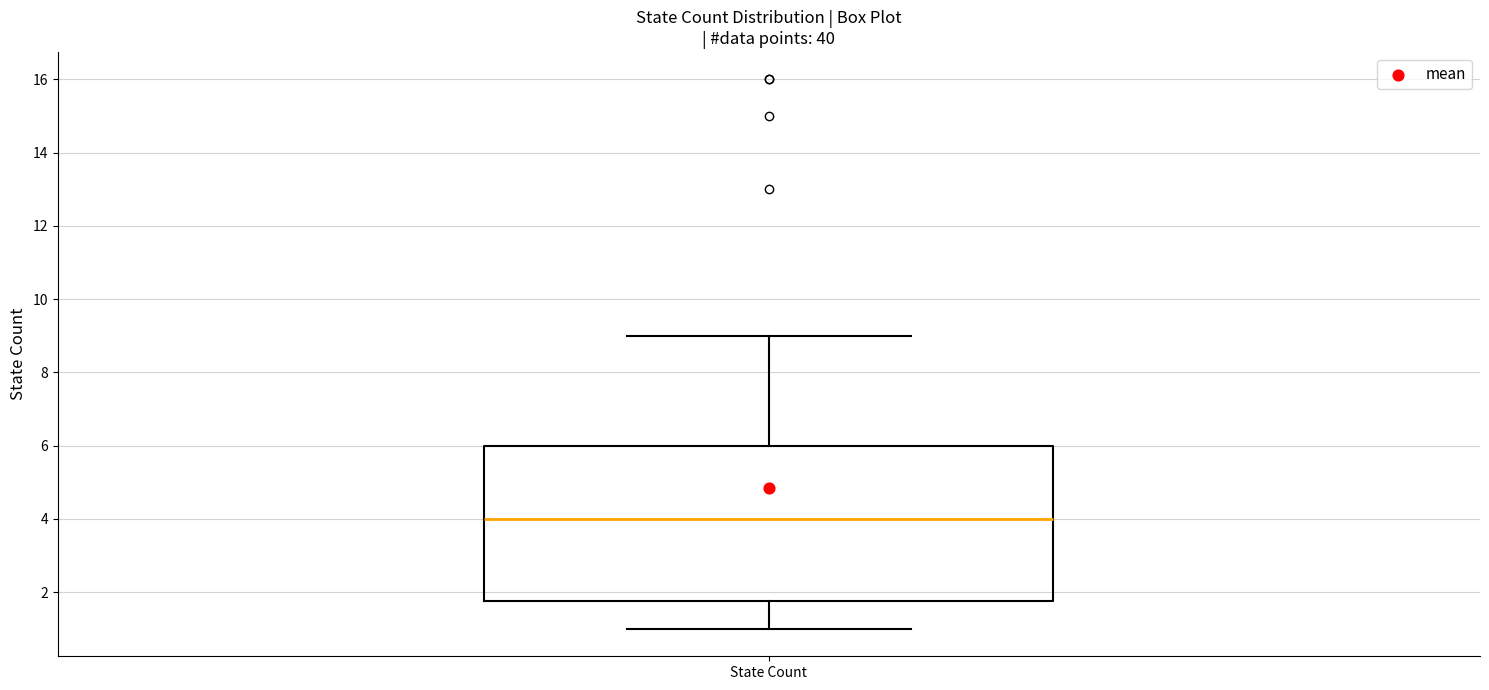

Read this box plot against the y-axis: the position of the median line, the range covered by the box, and the ends of both whiskers. The values are not printed on the chart, so give them approximately, as read against the axis.

median 4.0, box 1.8 to 6.0, whiskers 1.0 to 9.0